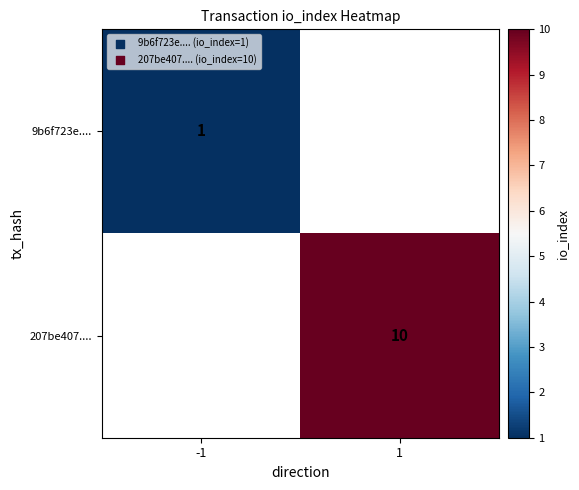

Is the value of 9b6f723e.... at -1 greater than the value of 207be407.... at 1?

No